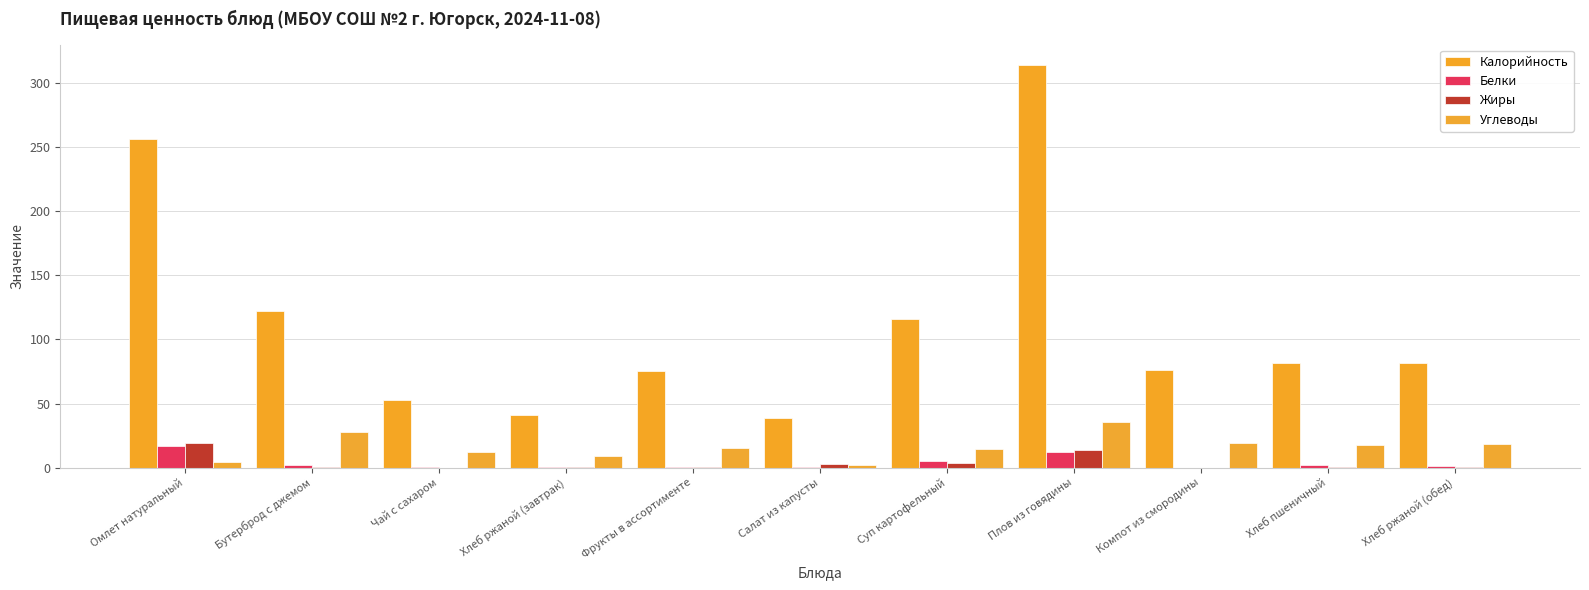

Which category has the highest value in the Белки series?

Омлет натуральный